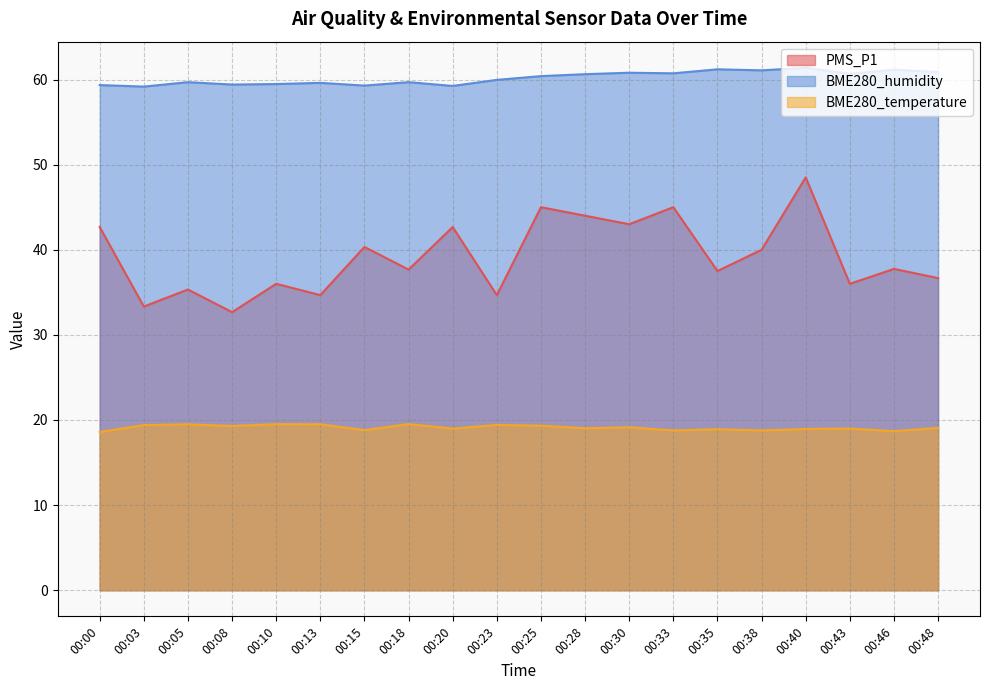

At which label does PMS_P1 reach its peak?

00:40